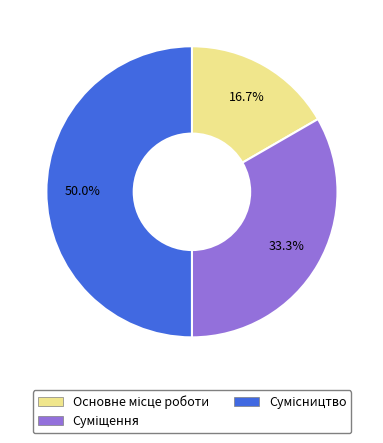

To the nearest percent, what is the difference between the largest and smallest slice percentages?

33%